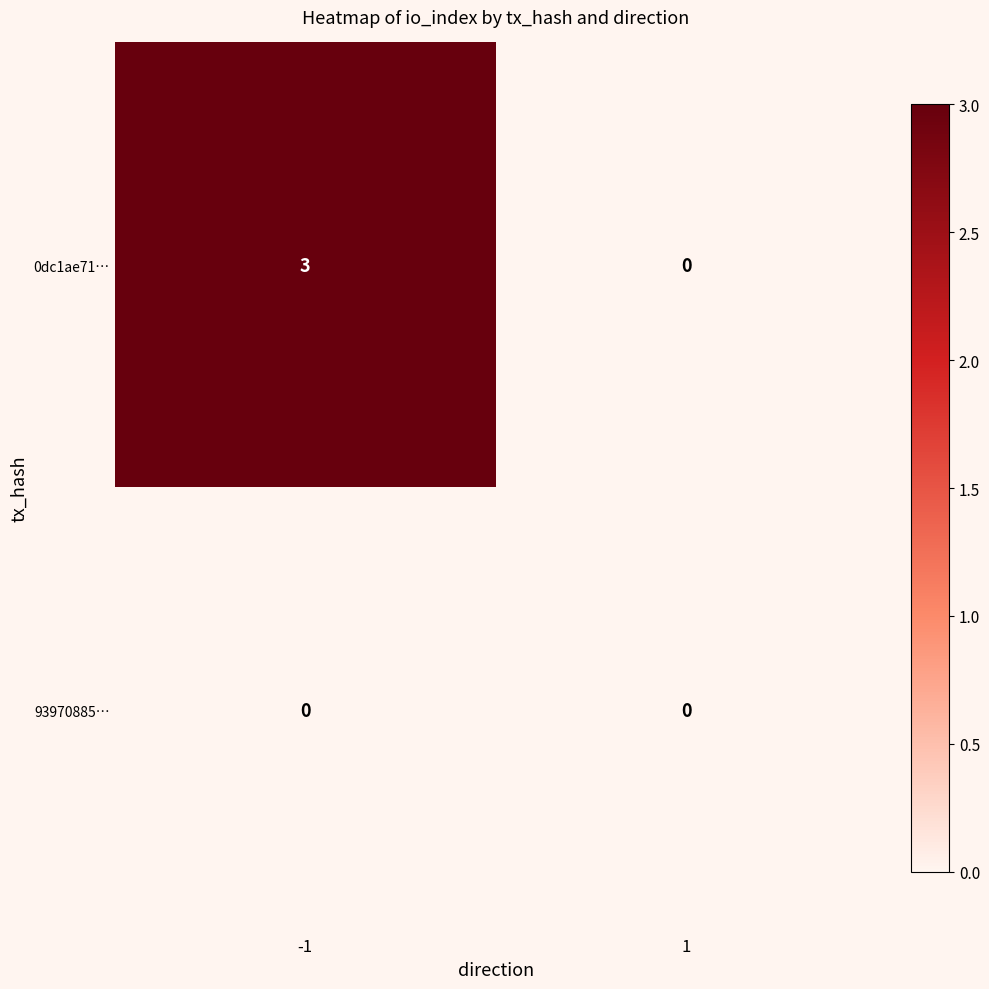

Is it true that 0dc1ae71… equals 1 at -1?

False